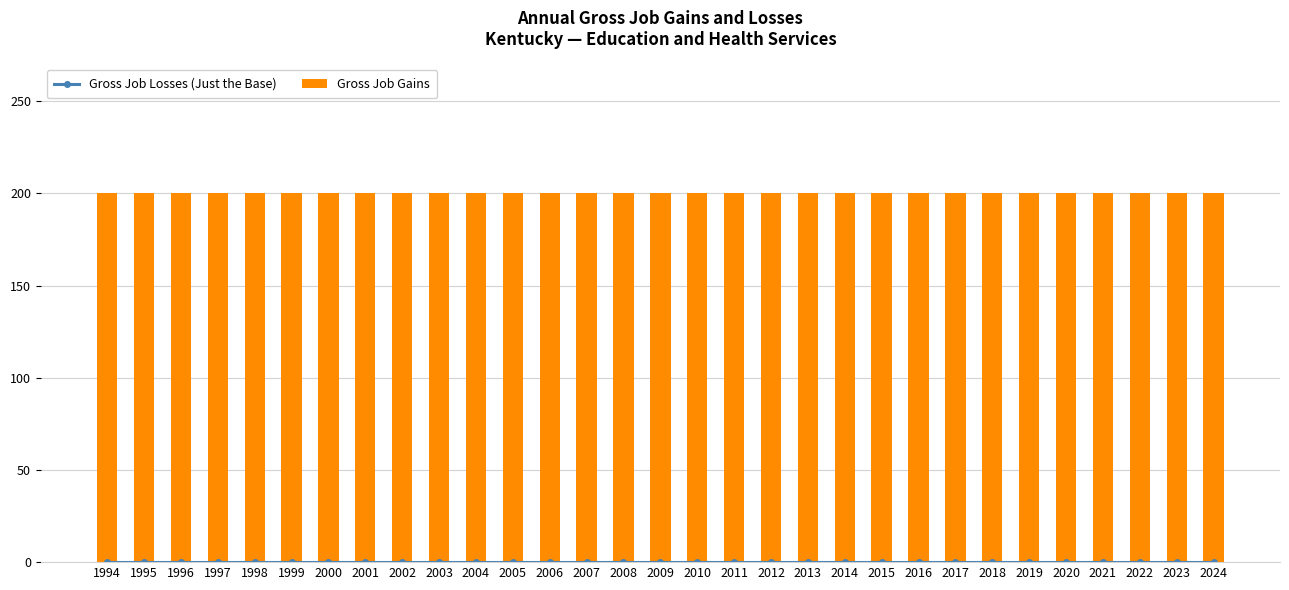

Reading left to right, list all the values displayed in this chart.

Gross Job Losses (Just the Base): 0	0	0	0	0	0	0	0	0	0	0	0	0	0	0	0	0	0	0	0	0	0	0	0	0	0	0	0	0	0	0
Gross Job Gains: 200	200	200	200	200	200	200	200	200	200	200	200	200	200	200	200	200	200	200	200	200	200	200	200	200	200	200	200	200	200	200